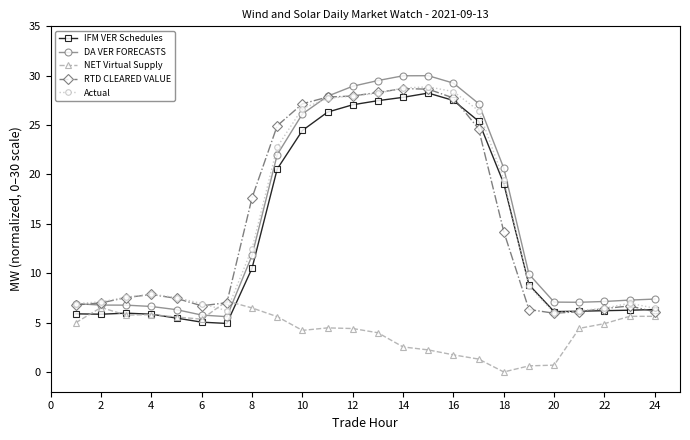

In RTD CLEARED VALUE, how many points are higher than both neighbors (excluding endpoints)?

3